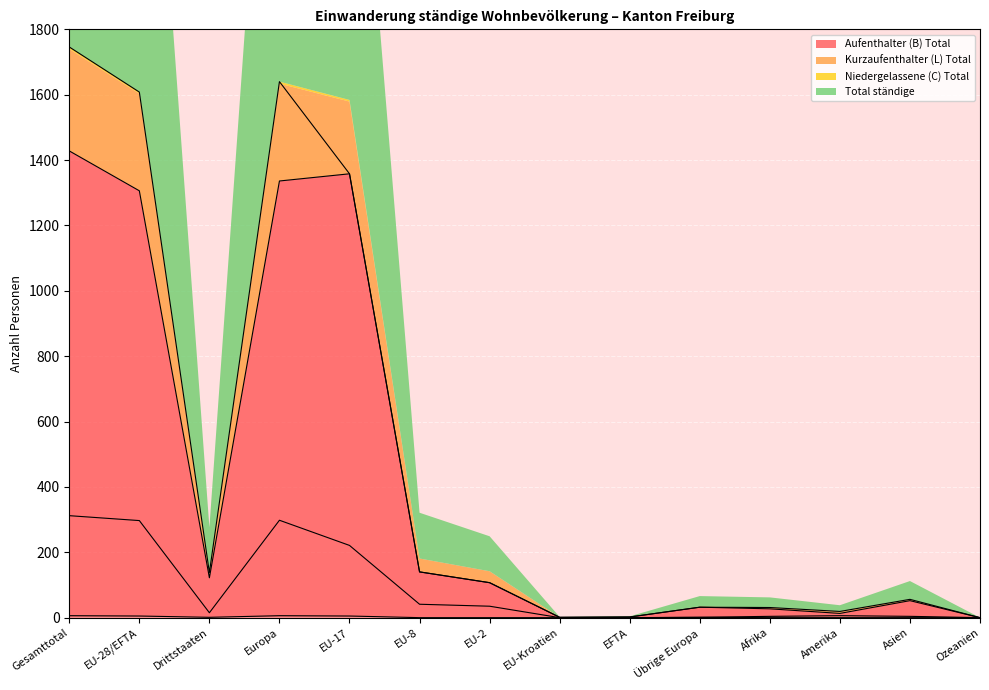

The Niedergelassene (C) Total series shows 2 at EU-2. True or false?

False